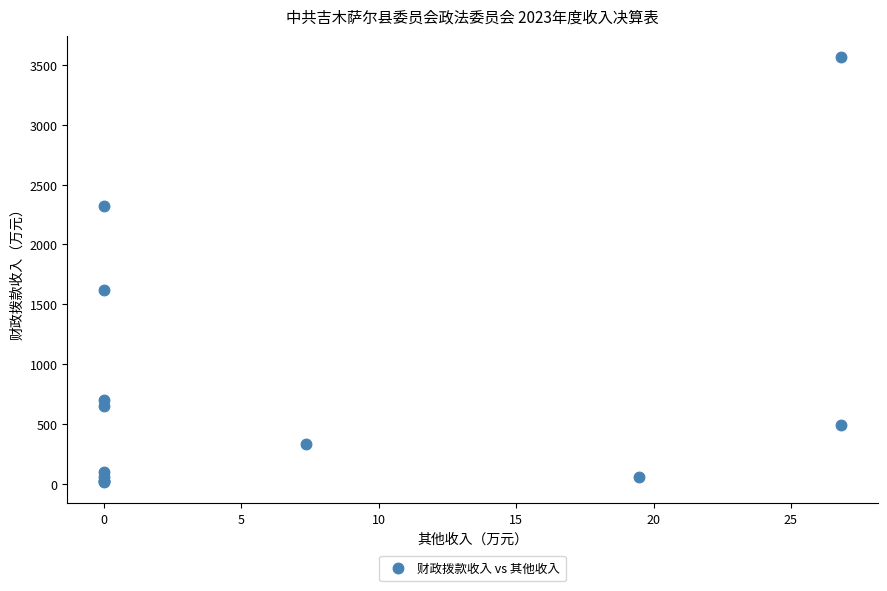

What Y value in the scatter plot is closest to 1789?

1619.5